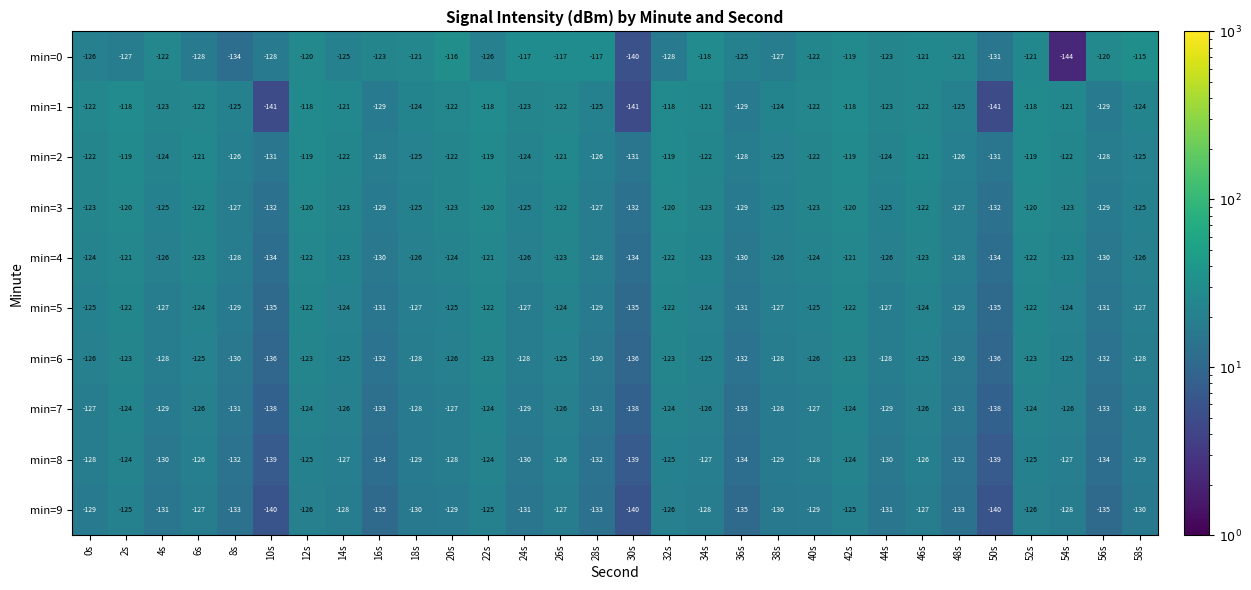

At which category is the sum across all series the highest?

42s